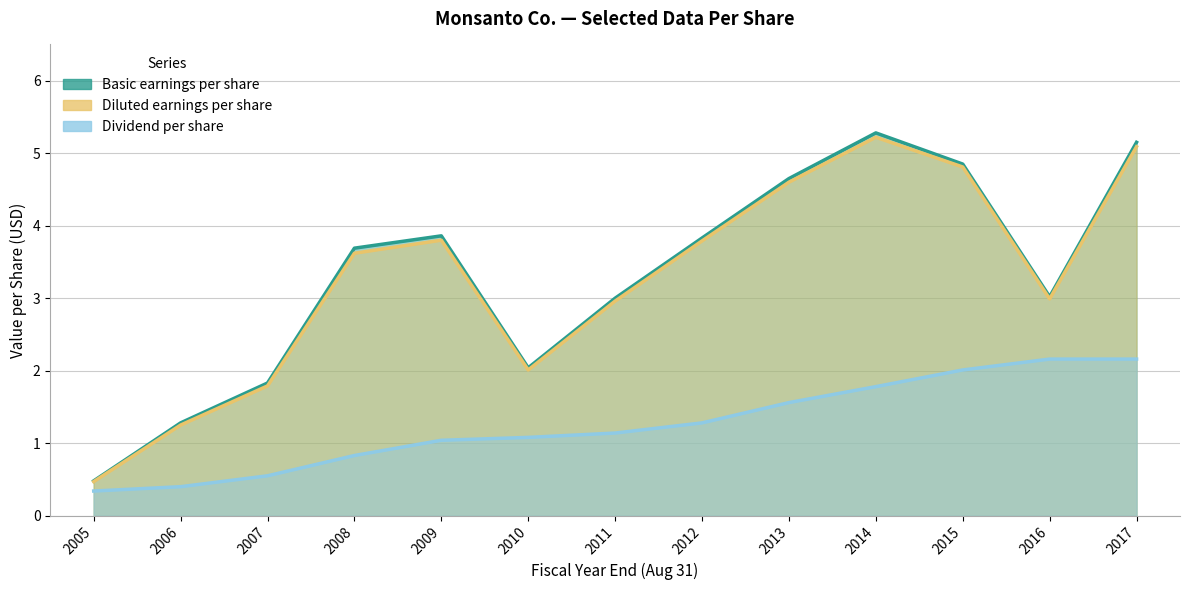

Reading right to left, what are all the values shown in this chart?

Basic earnings per share: 5.2	3.0	4.8	5.3	4.7	3.8	3.0	2.0	3.9	3.7	1.8	1.3	0.5
Diluted earnings per share: 5.1	3.0	4.8	5.2	4.6	3.8	3.0	2.0	3.8	3.6	1.8	1.2	0.5
Dividend per share: 2.2	2.2	2.0	1.8	1.6	1.3	1.1	1.1	1.0	0.8	0.6	0.4	0.3